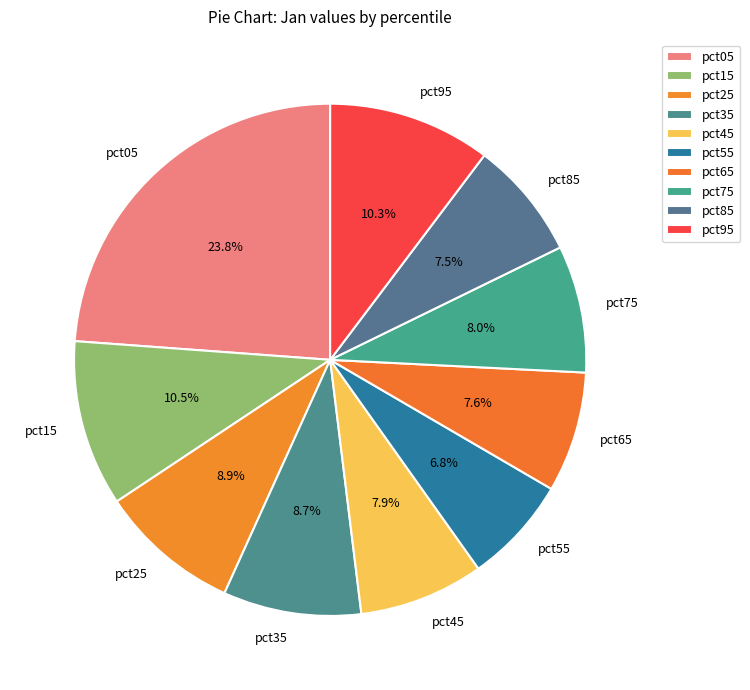

To the nearest percent, what percentage of the pie is pct45?

8%